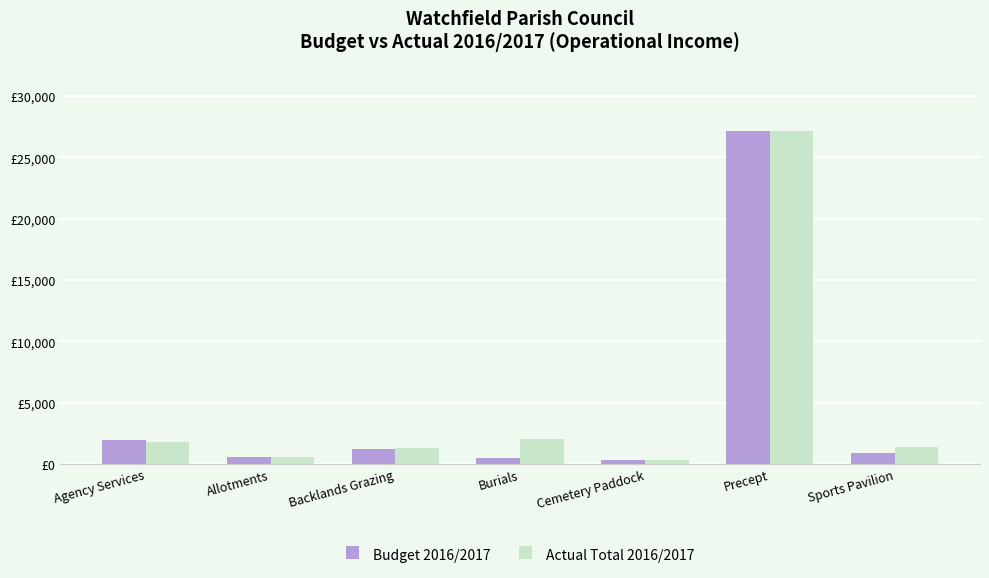

What are all the series names shown in the legend?

Budget 2016/2017, Actual Total 2016/2017